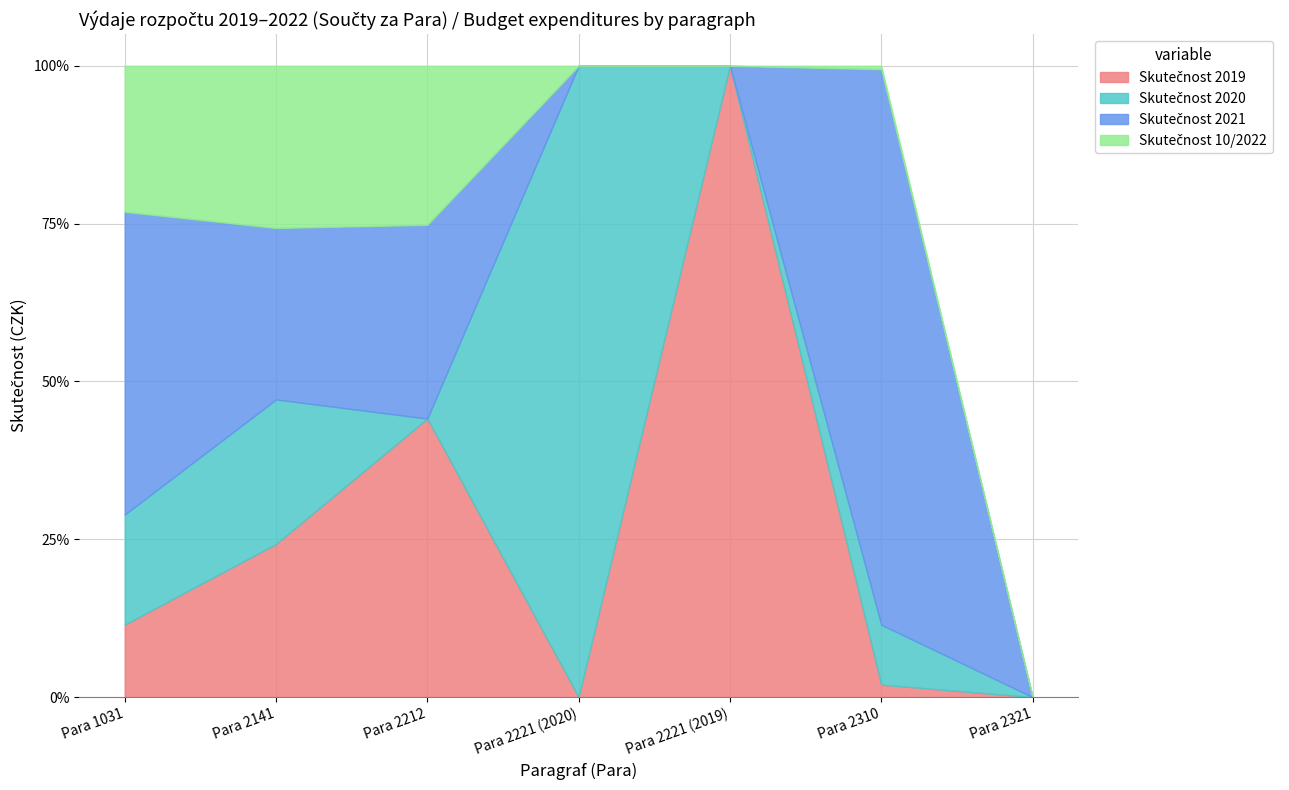

Which series ends up on top after the final intersection of Skutečnost 2020 and Skutečnost 10/2022?

Skutečnost 2020